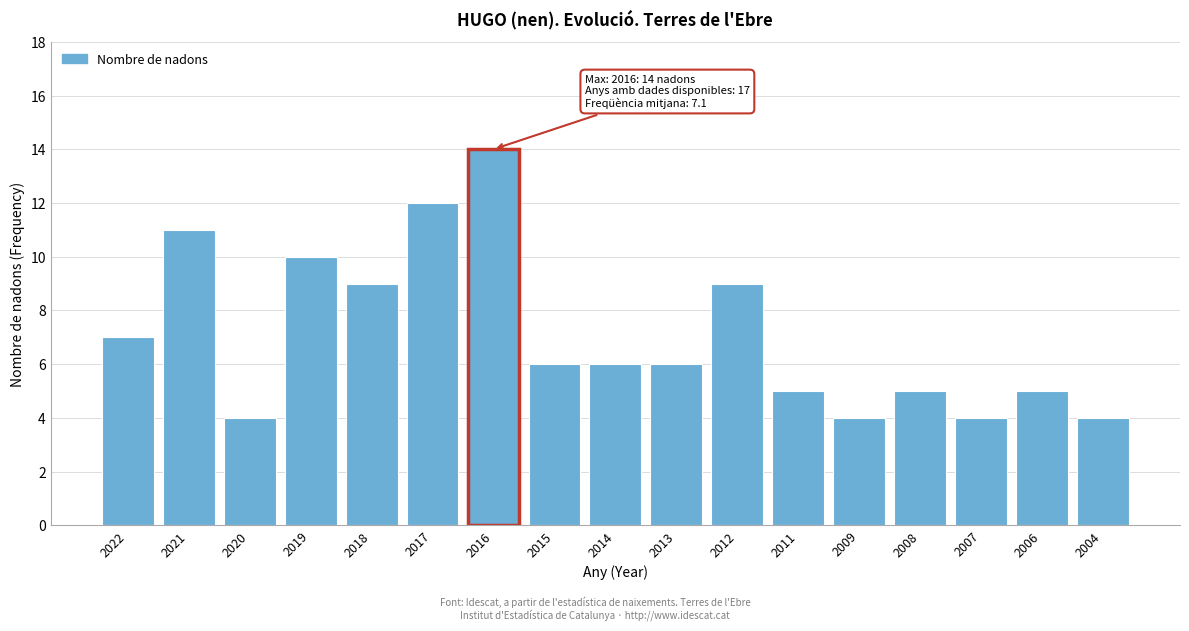

Reading left to right, what are all the values shown in this chart?

2022=7	2021=11	2020=4	2019=10	2018=9	2017=12	2016=14	2015=6	2014=6	2013=6	2012=9	2011=5	2009=4	2008=5	2007=4	2006=5	2004=4